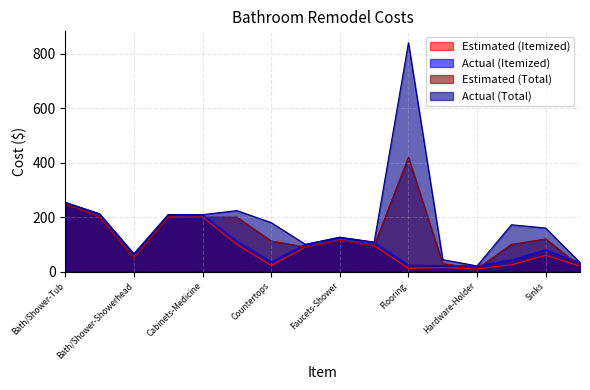

What value does the Estimated (Total) series have at Hardware-Bar?

30.0